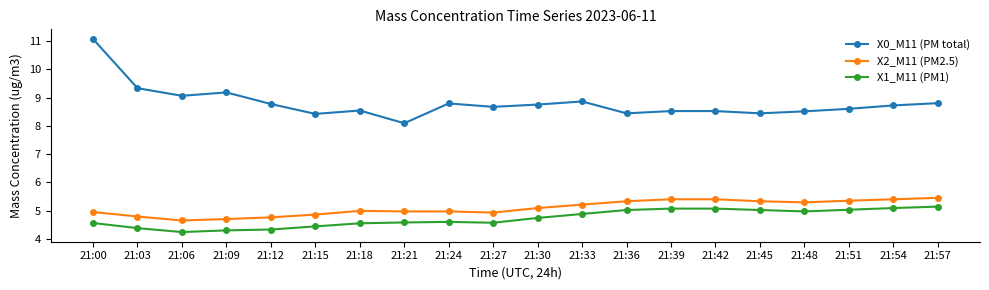

The X1_M11 (PM1) series shows 8.5 at 21:45. True or false?

False